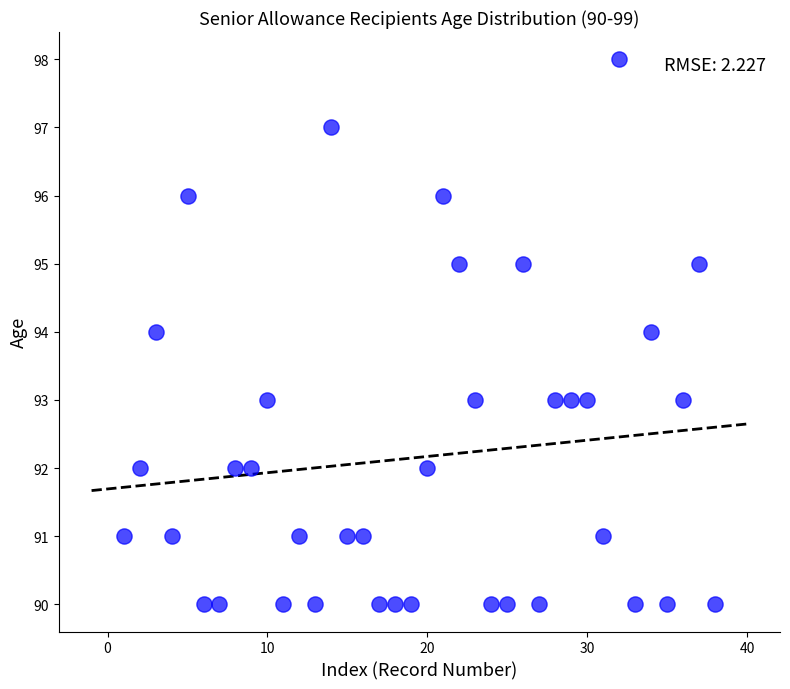

What is the range of X values (max minus min)?

37